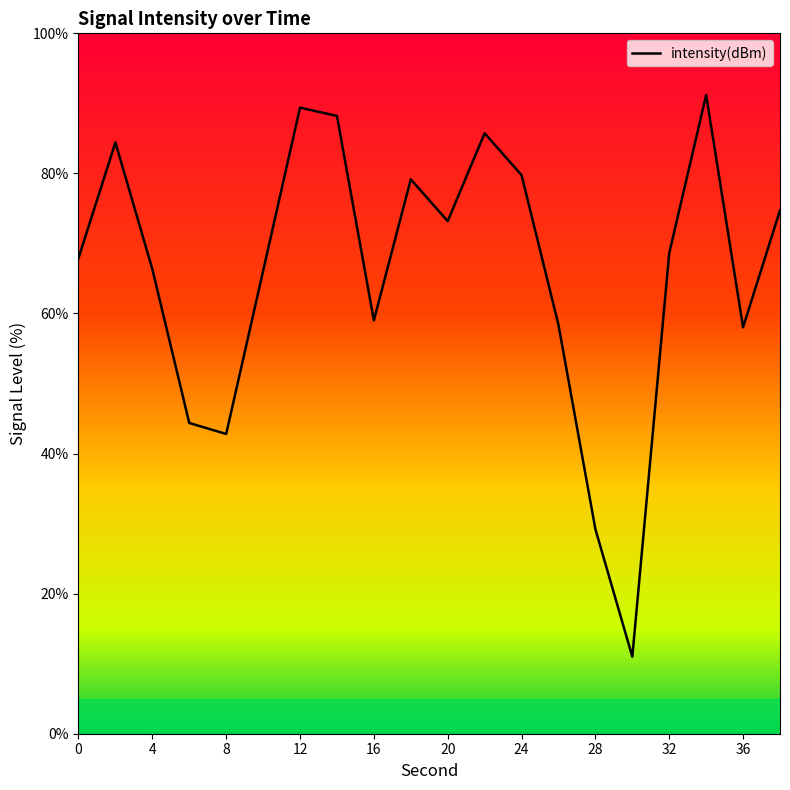

What is the approximate value at 6?

44.4